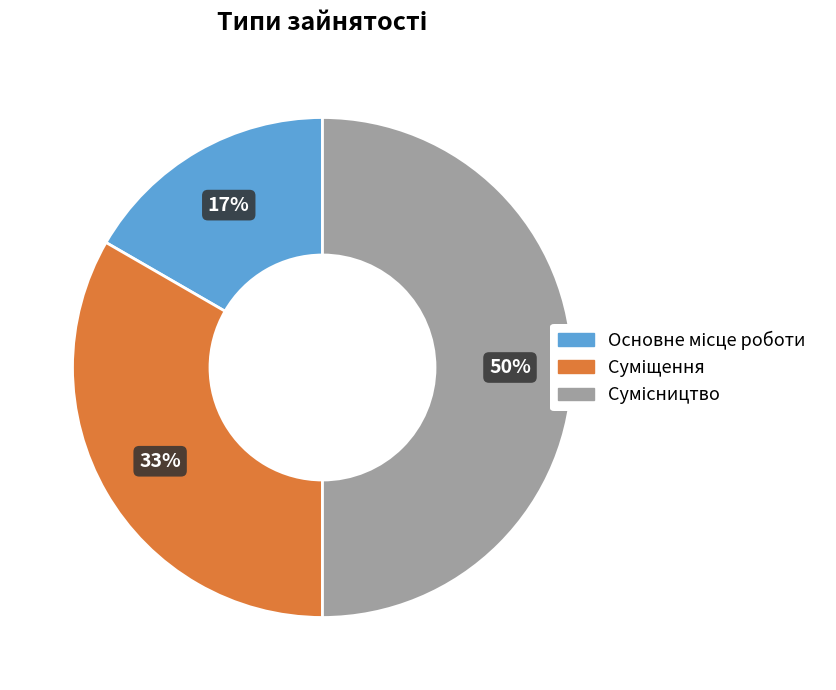

To the nearest percent, what is the difference between the largest and smallest slice percentages?

33%